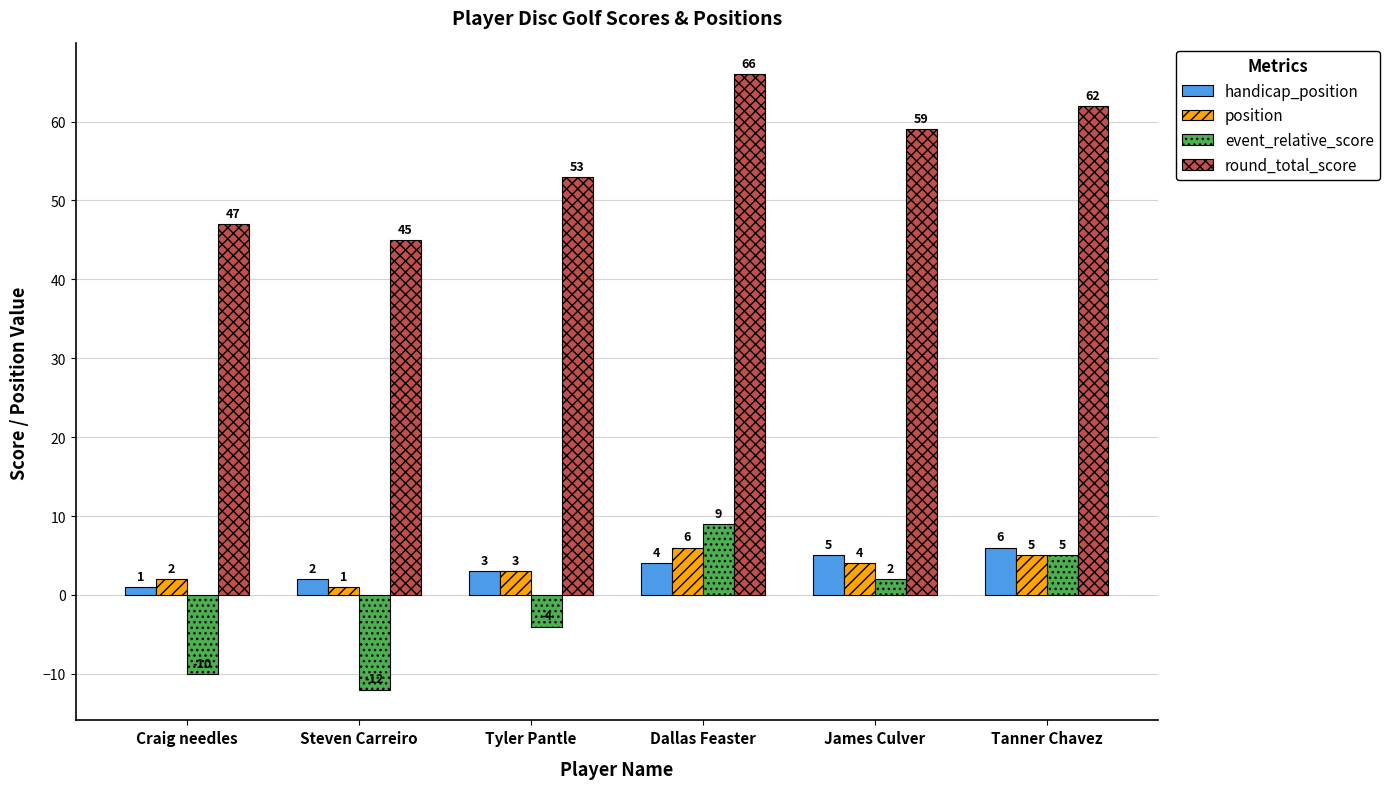

Which label corresponds to the largest value in the chart?

Dallas Feaster